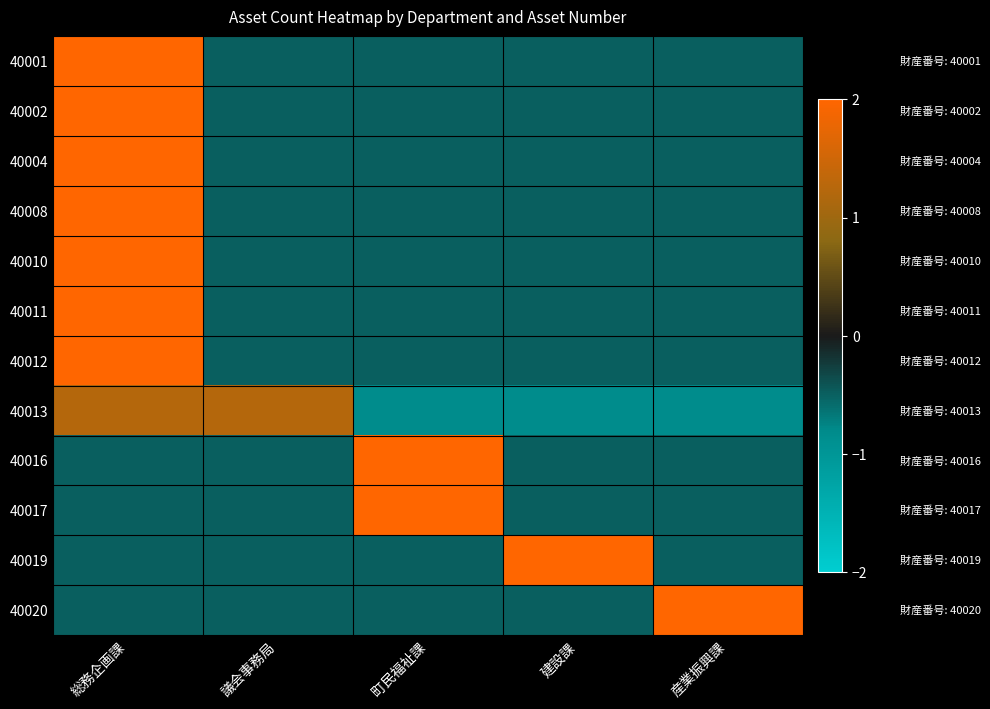

Rank the series by their maximum value, from lowest to highest.

40013, 40011, 40001, 40002, 40004, 40008, 40010, 40012, 40016, 40017, 40019, 40020